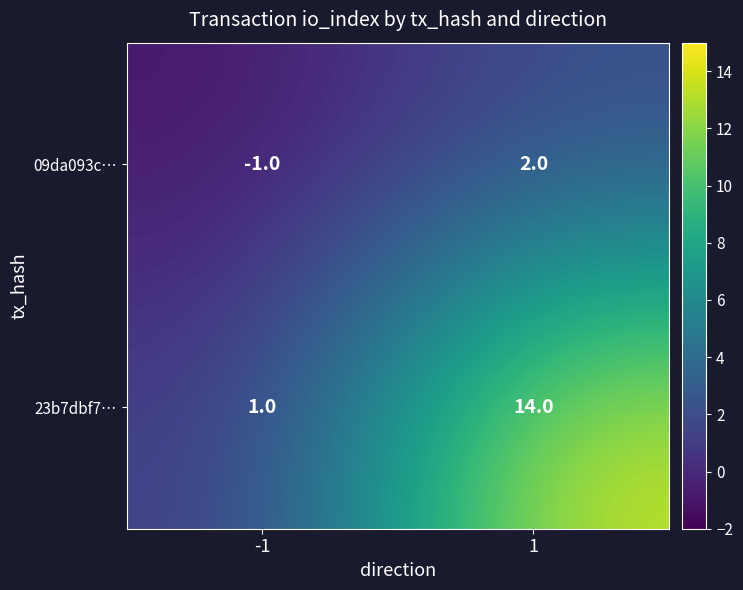

How many series are shown in this chart?

2